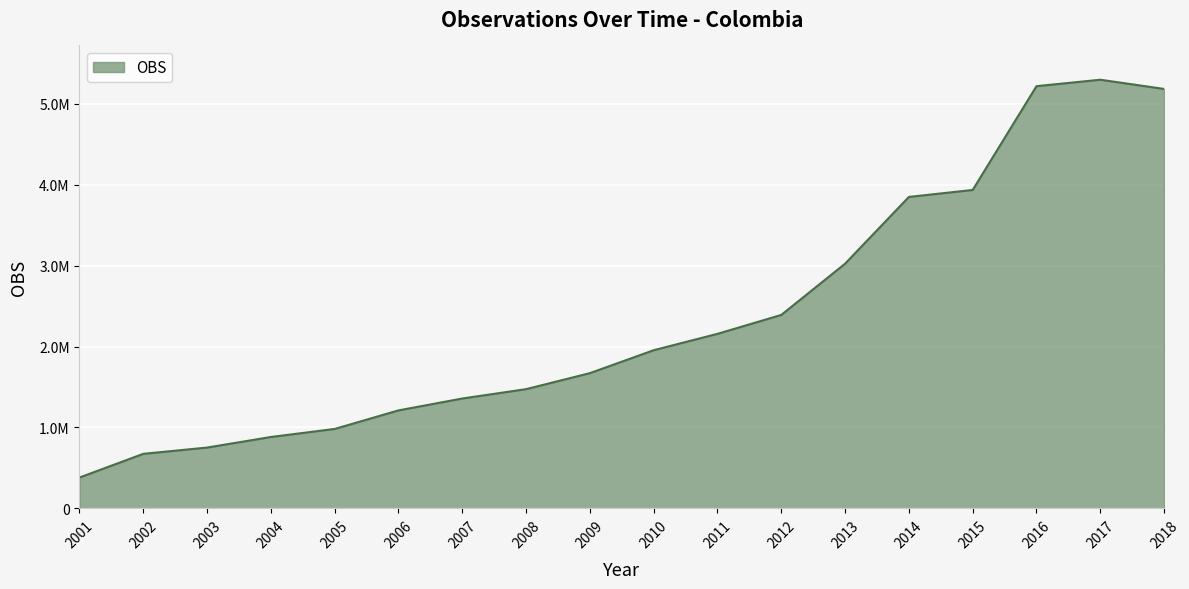

Is this an area chart (filled region under the line)?

Yes